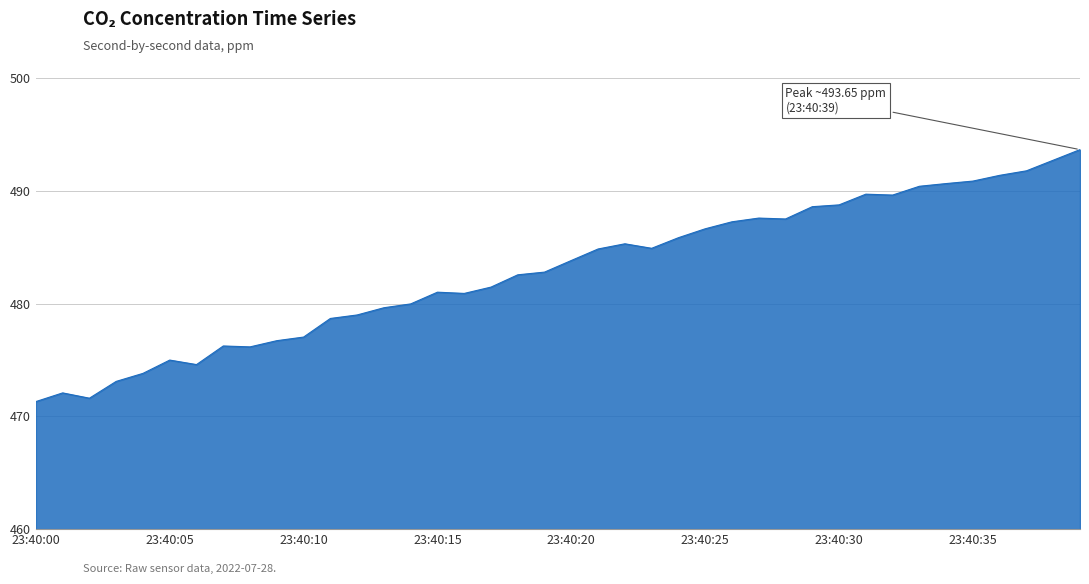

What is the difference between the maximum and minimum values?

22.3